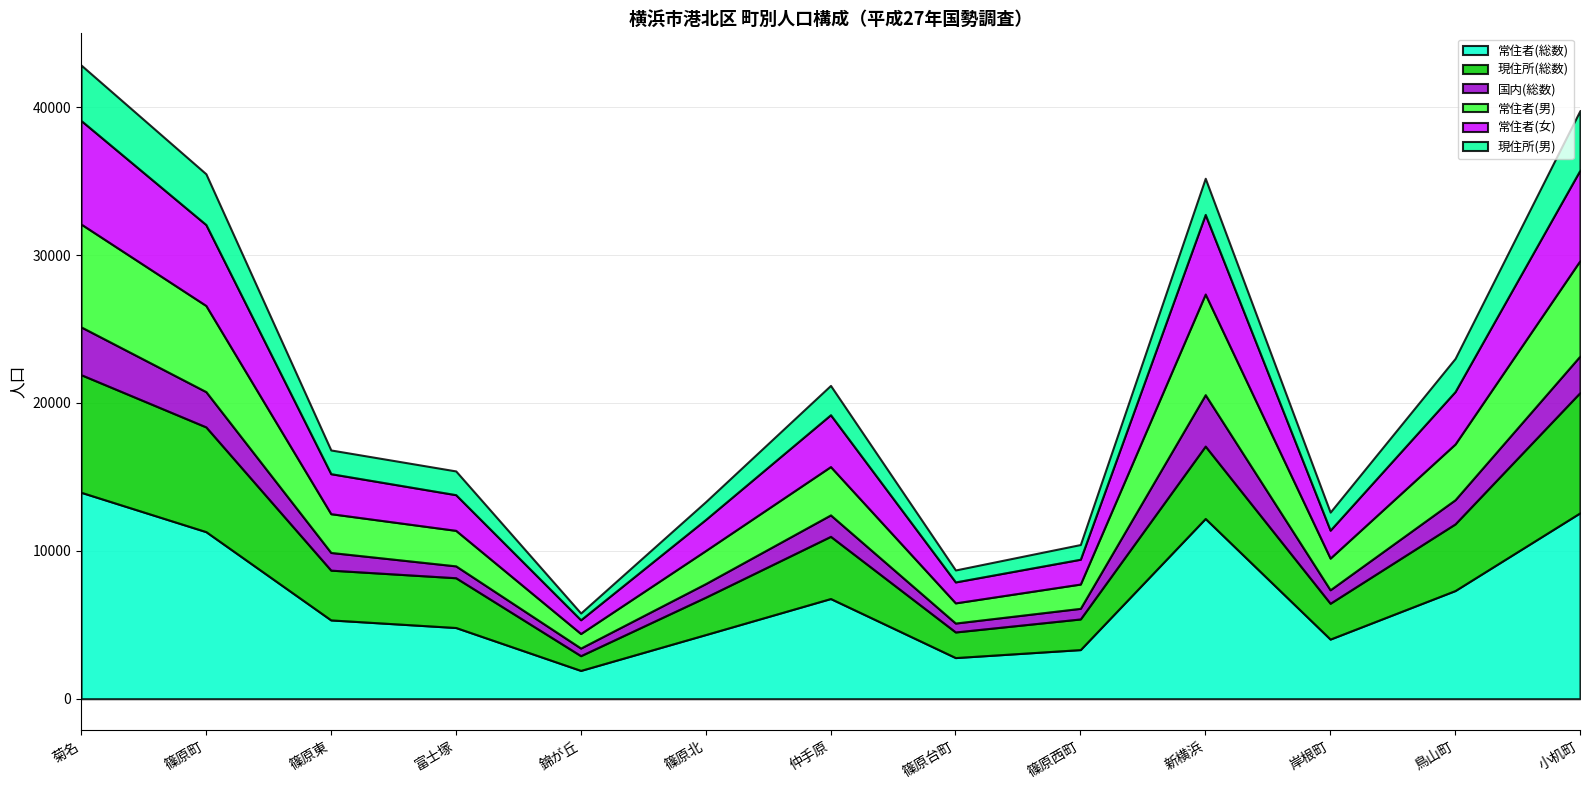

What is the average value of the 現住所(総数) series?

4097